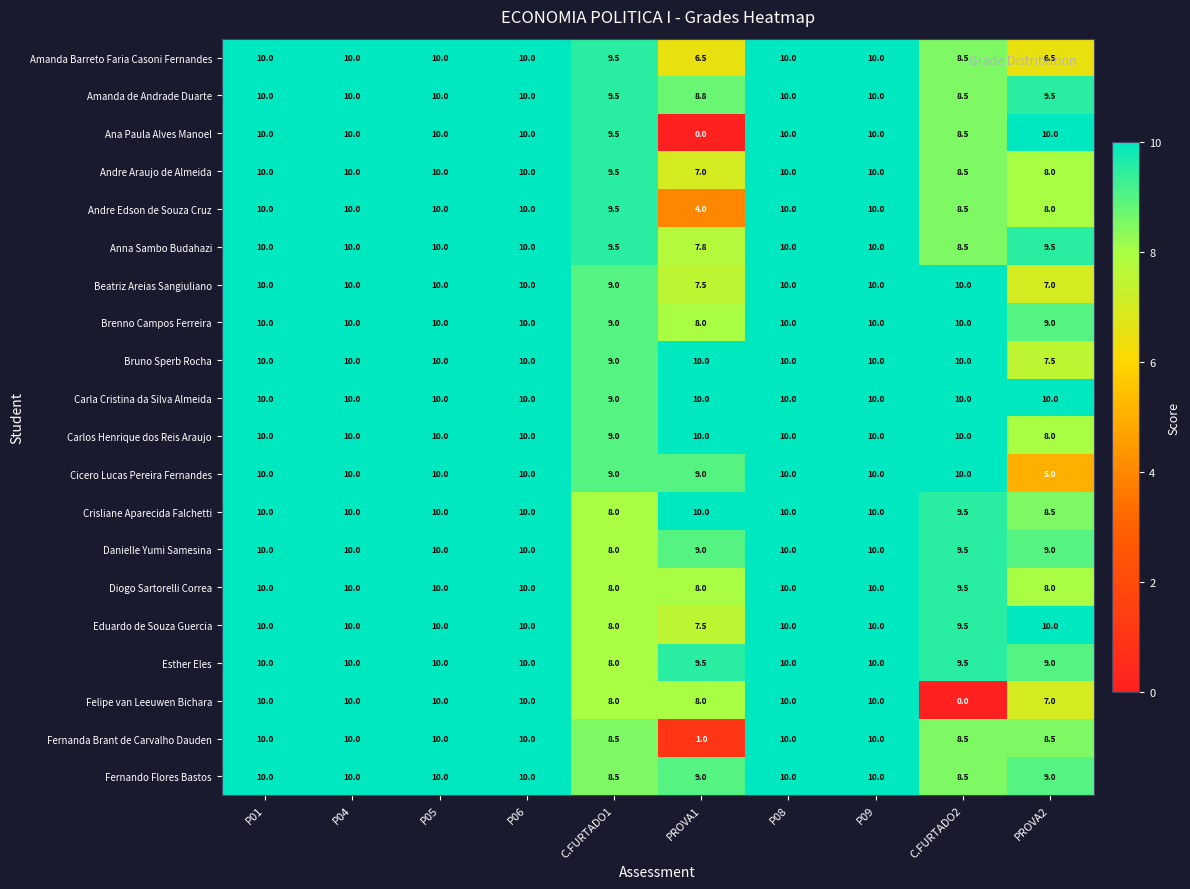

The Ana Paula Alves Manoel series shows 17.1 at P08. True or false?

False